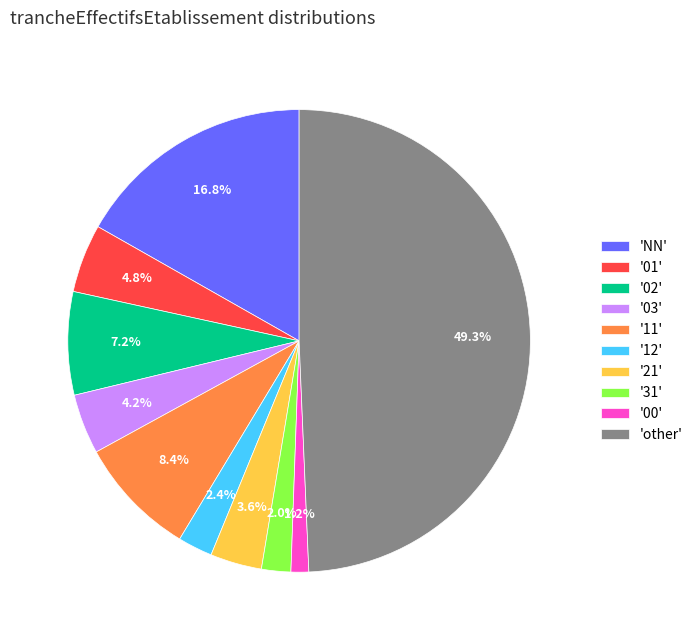

Count the number of slices in the pie.

10